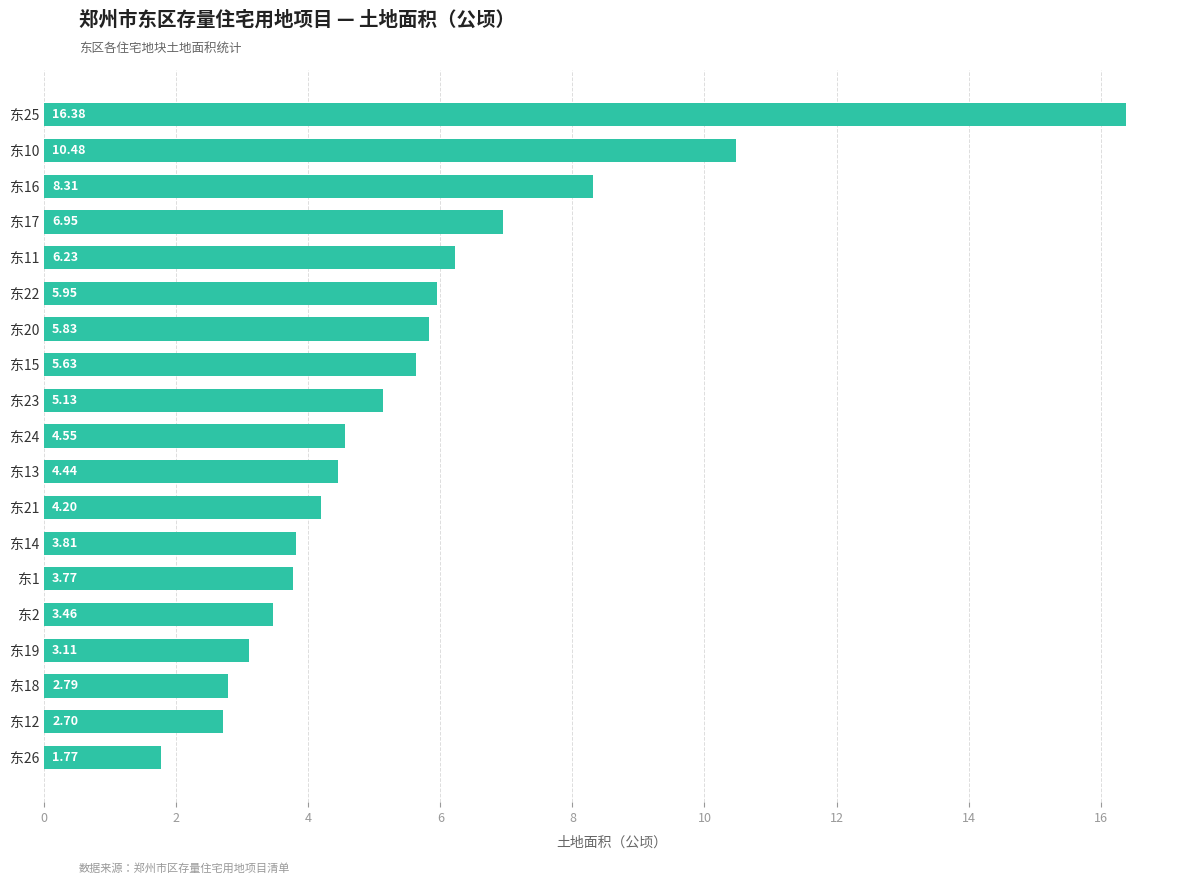

What is the difference between the maximum and second lowest values?

13.7